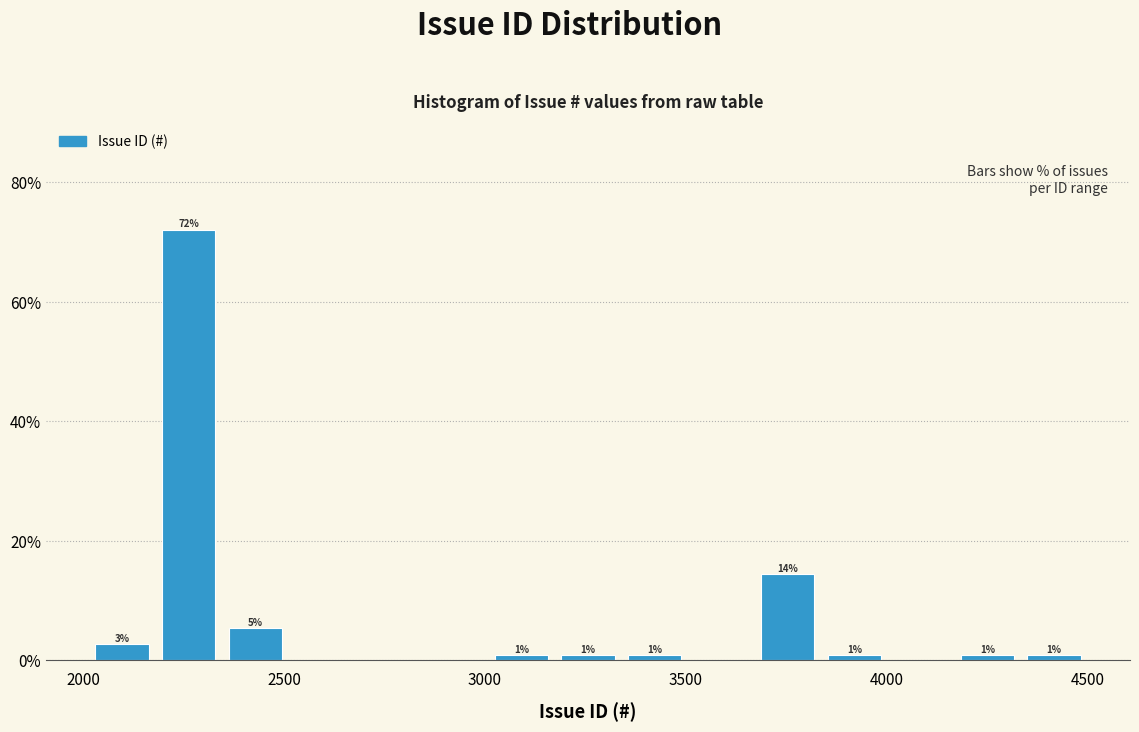

Around what value on the x-axis is the tallest bar? Give the approximate position of its centre, as read against the axis.

2250